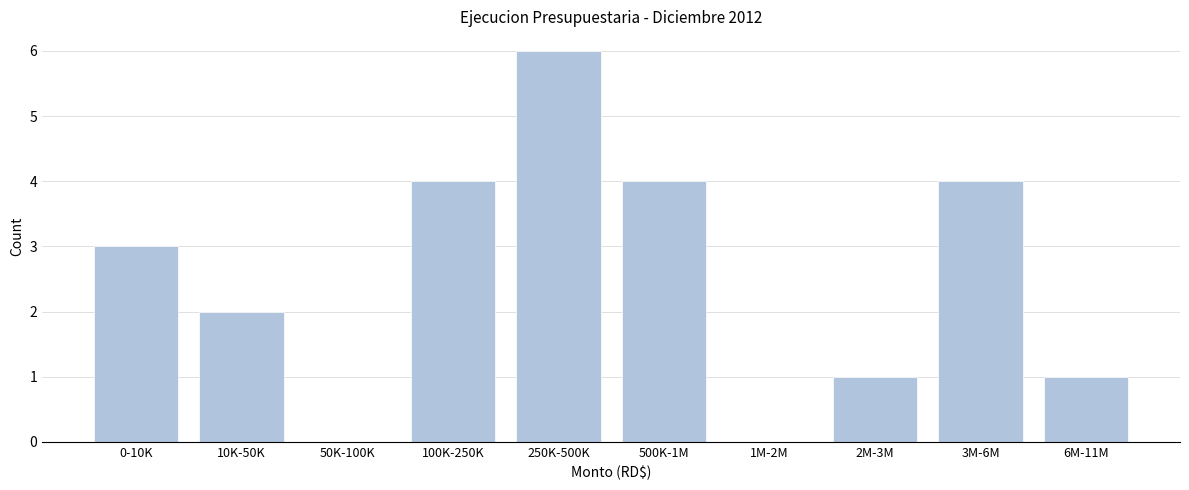

Reading right to left, list all the values displayed in this chart.

6M-11M=1	3M-6M=4	2M-3M=1	1M-2M=0	500K-1M=4	250K-500K=6	100K-250K=4	50K-100K=0	10K-50K=2	0-10K=3